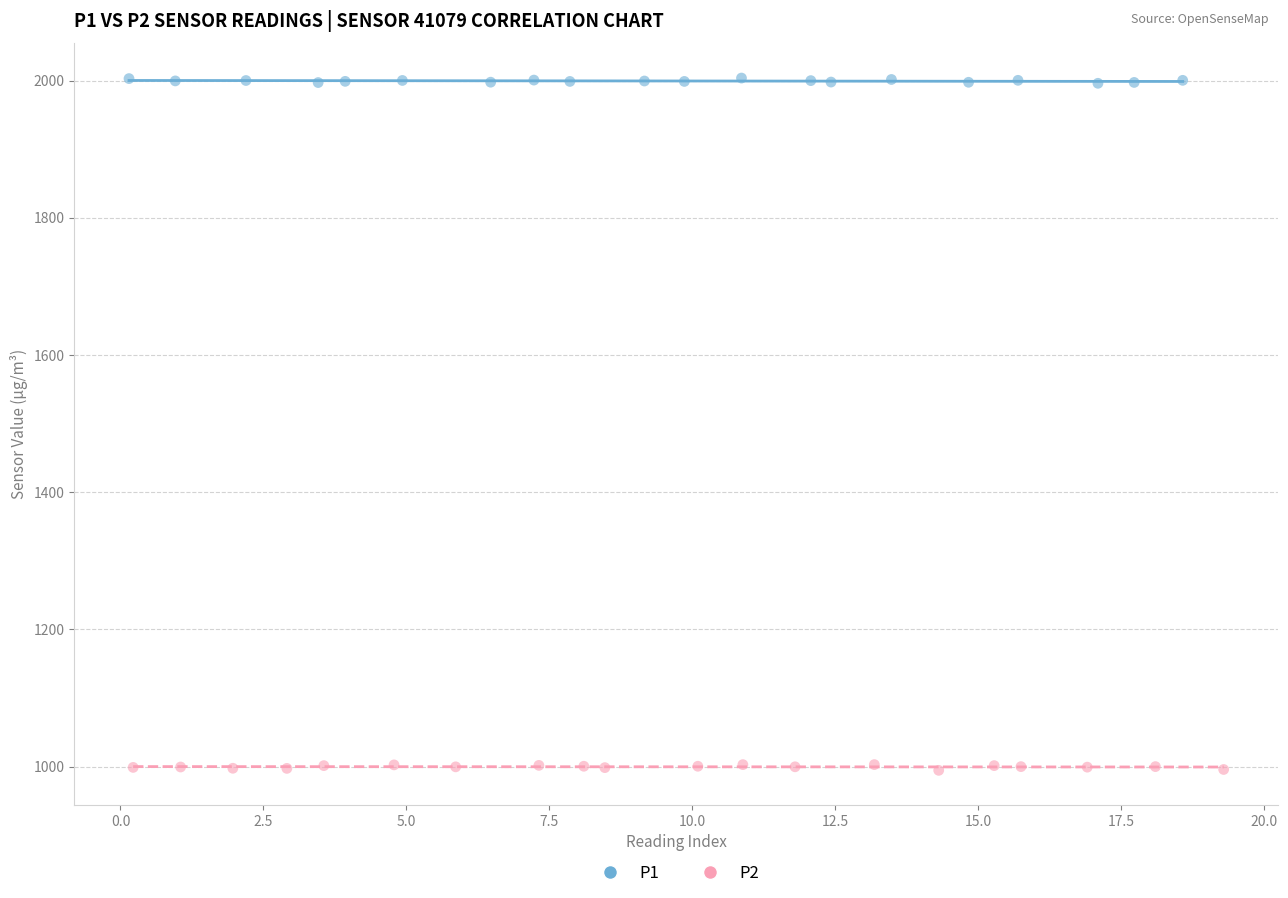

Which series contains the highest Y value?

P1